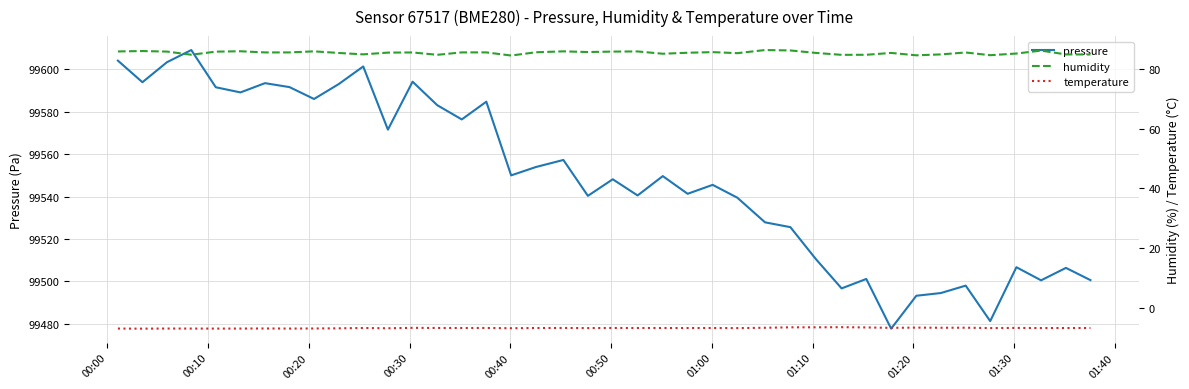

How many lines are shown in the chart?

3